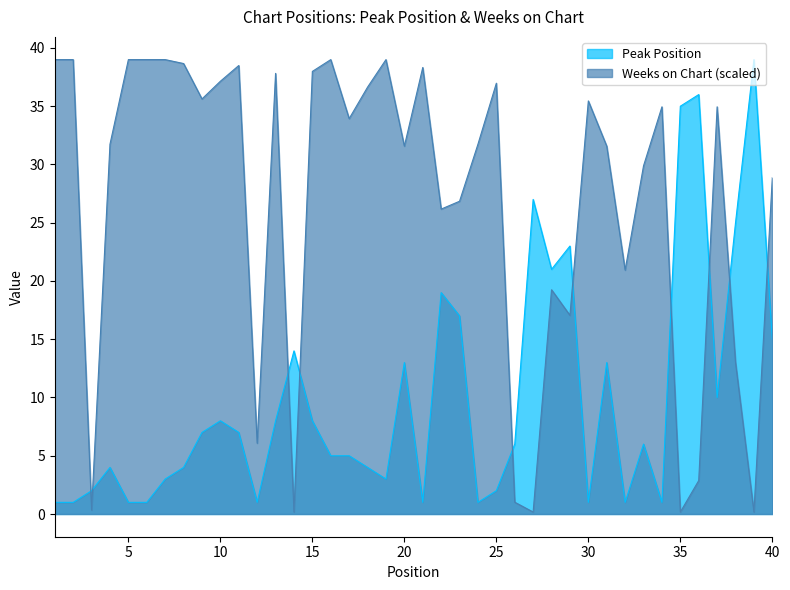

At which category is the sum across all series the highest?

15